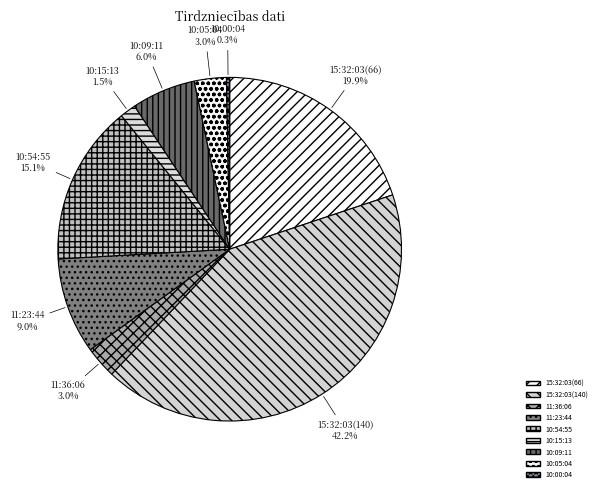

Which slice is the smallest?

10:00:04